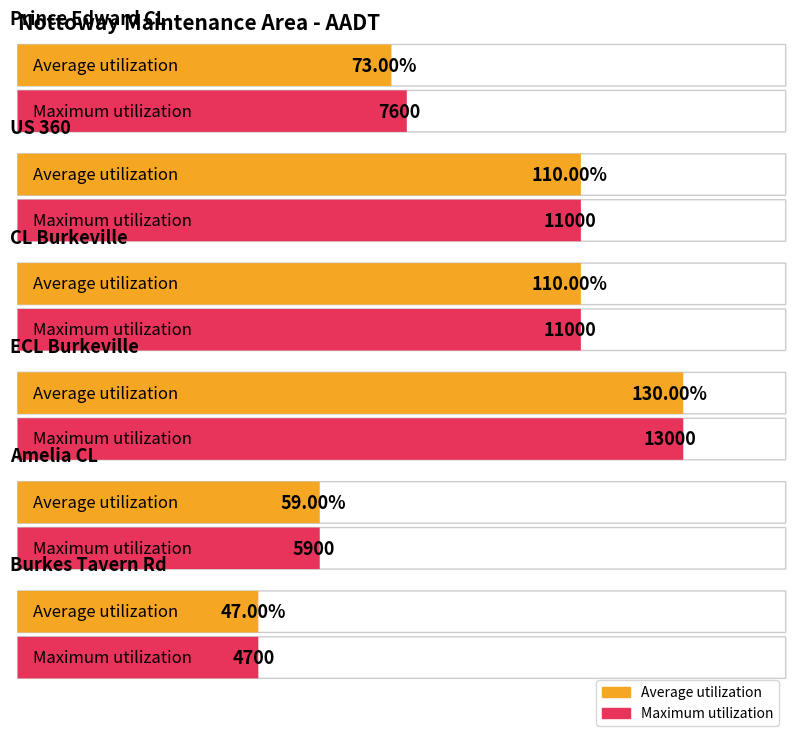

Which label corresponds to the smallest value in the chart?

Burkes Tavern Rd